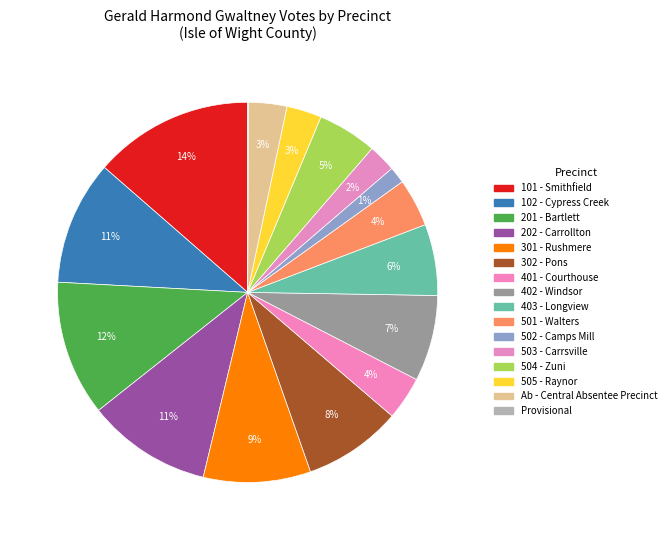

Between 503 - Carrsville and Ab - Central Absentee Precinct, which is larger?

Ab - Central Absentee Precinct